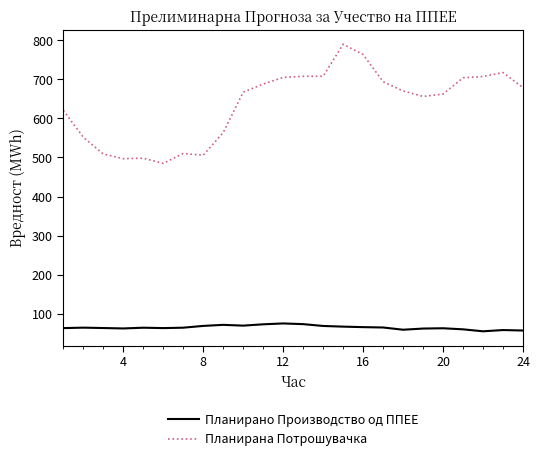

Which series has the largest range (max minus min)?

Планирана Потрошувачка